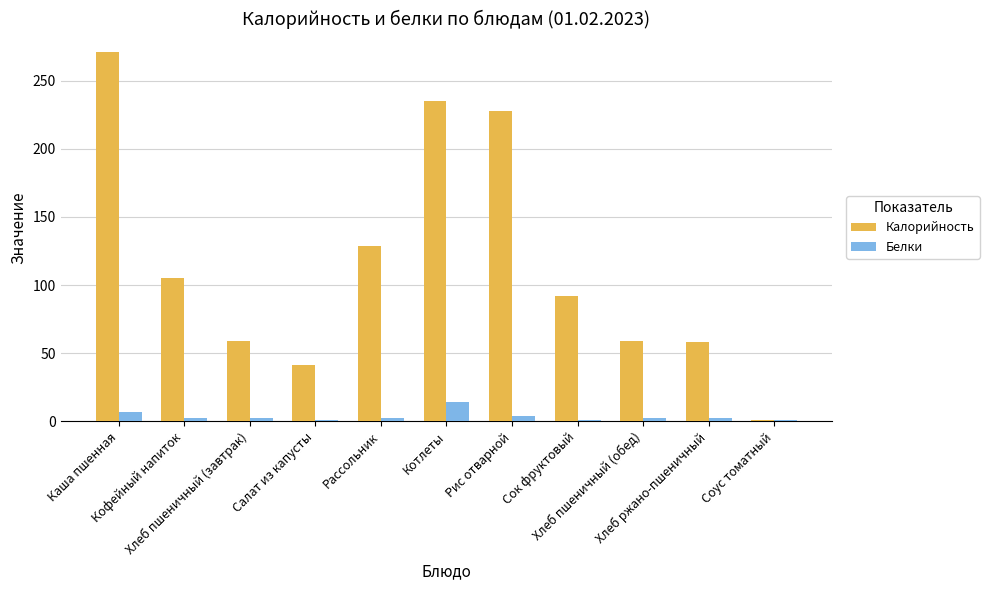

What are all the series names shown in the legend?

Калорийность, Белки